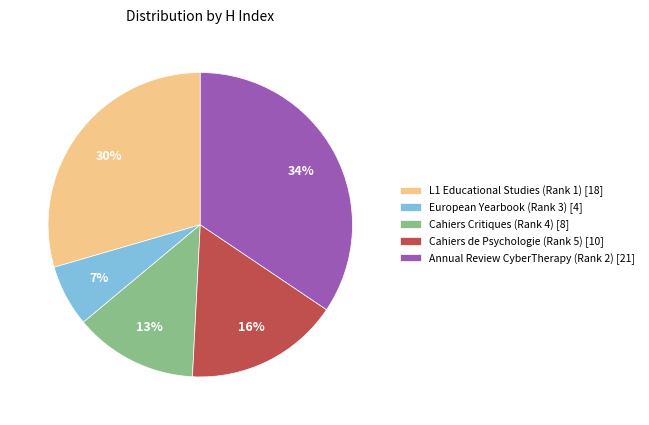

How many segments does this pie chart have?

5